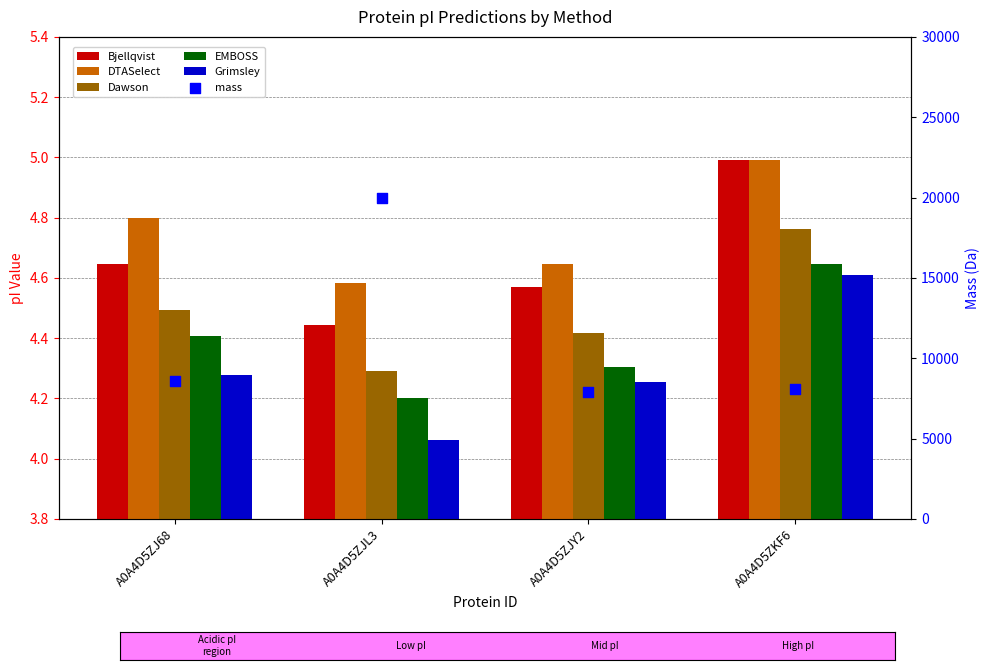

Which series contains the lowest Y value?

Grimsley